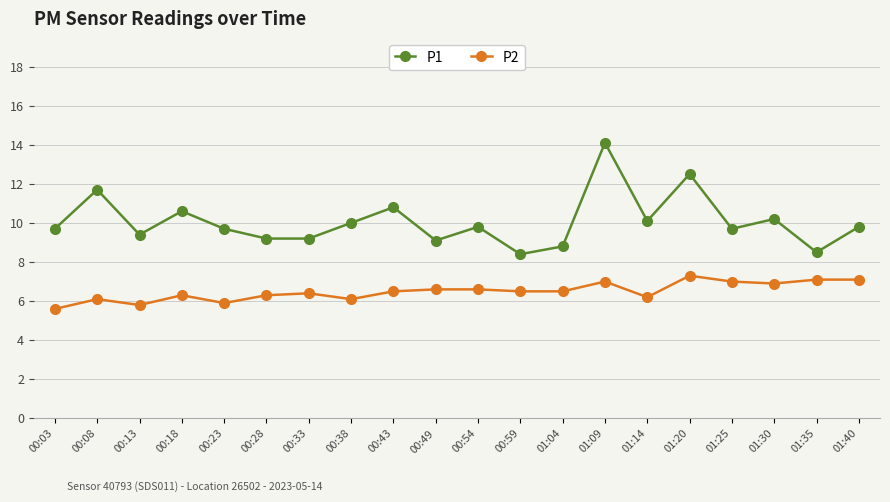

At which category is the sum across all series the highest?

01:09